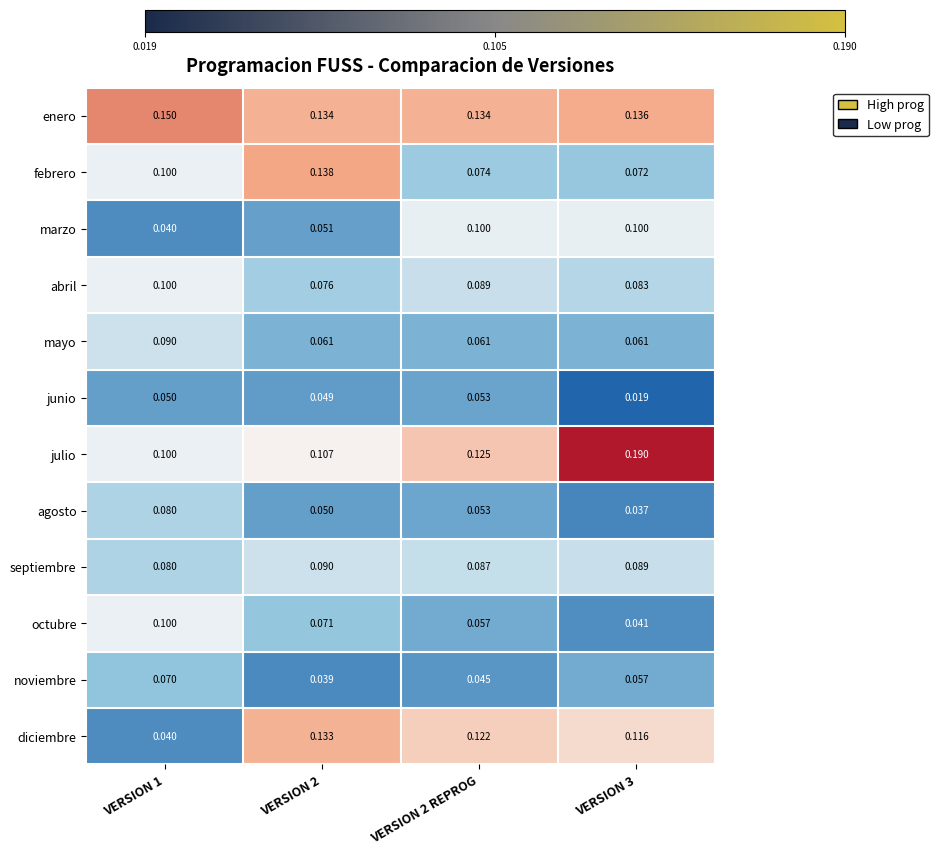

What is the total value across all series at VERSION 1?

1.0